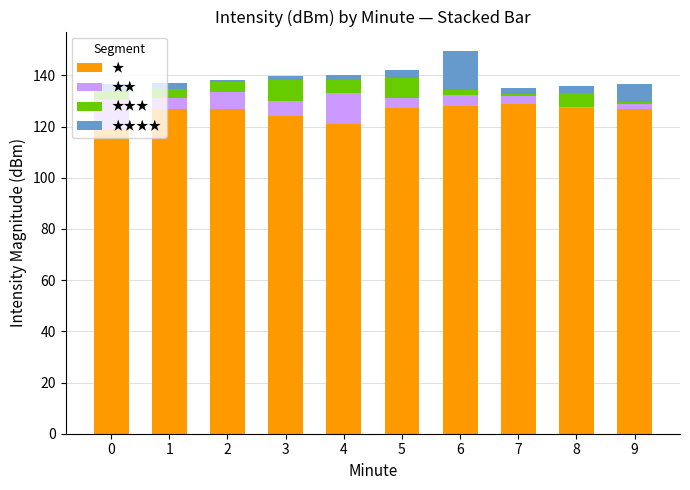

Is it true that ★ equals 57.0 at 9?

False